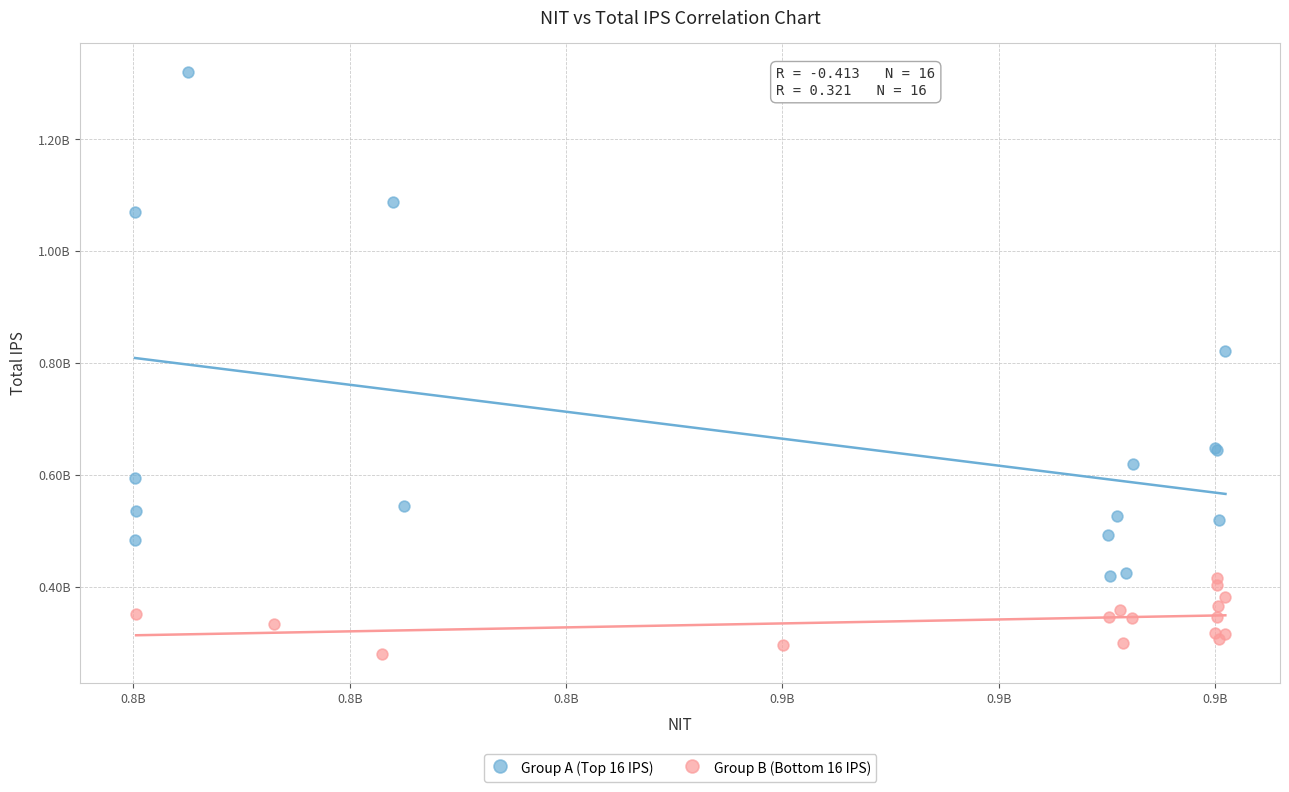

What are all the series names shown in the legend?

Group A (Top 16 IPS), Group B (Bottom 16 IPS)